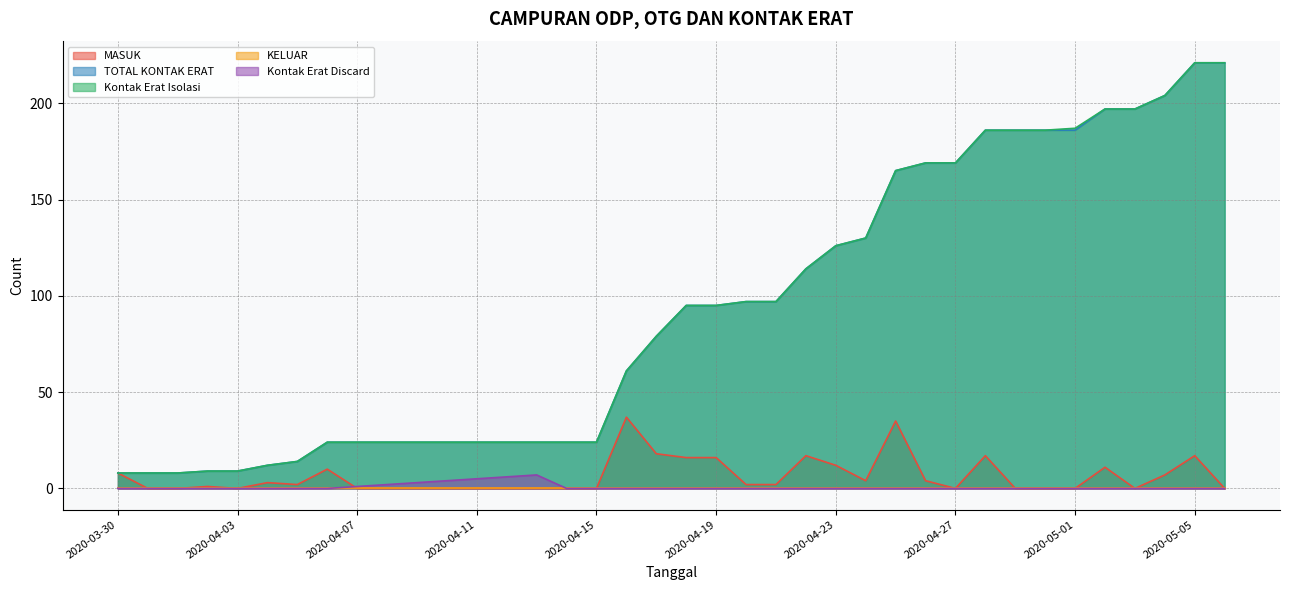

What is the label of the 23rd point from the right?

2020-04-14